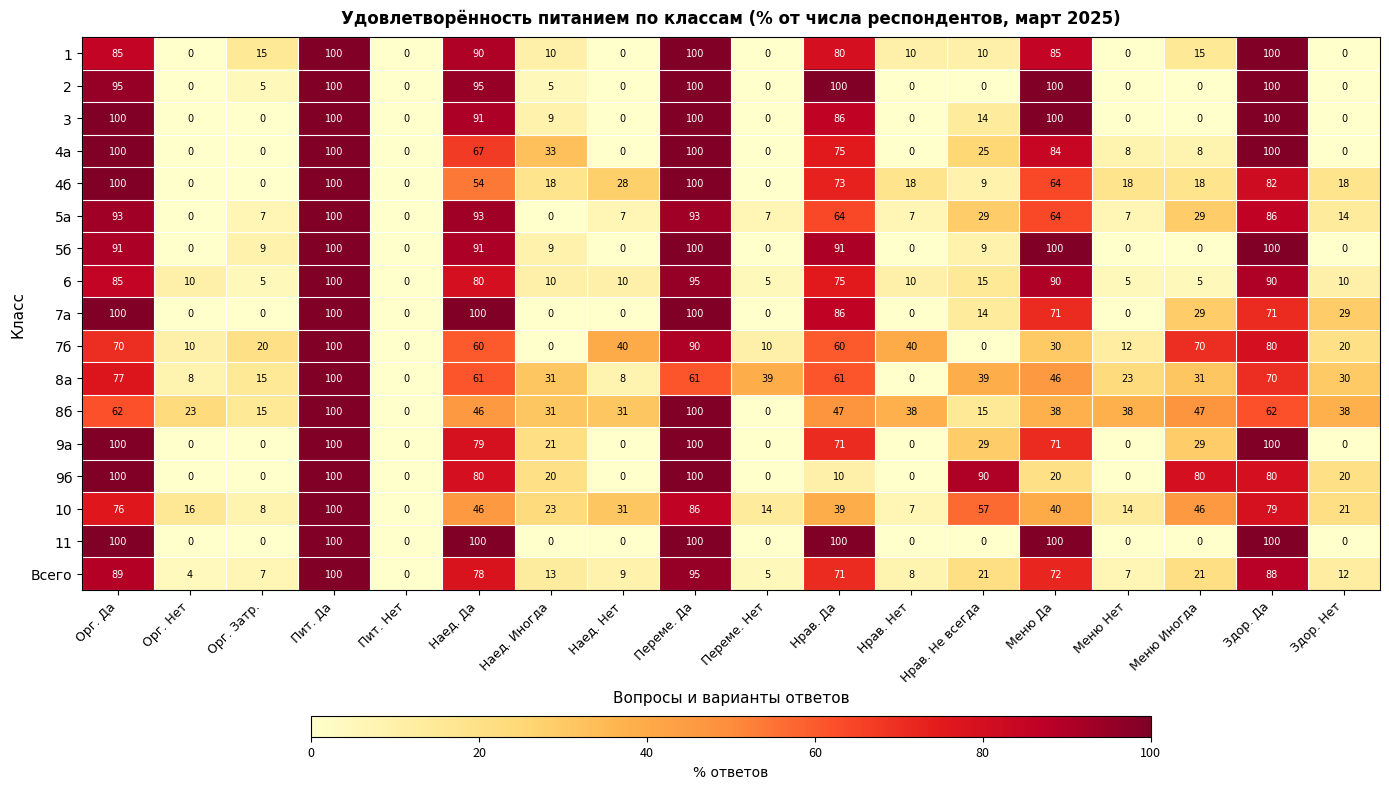

What is the difference between the 5а values at Нрав. Не всегда and Наед. Да?

64